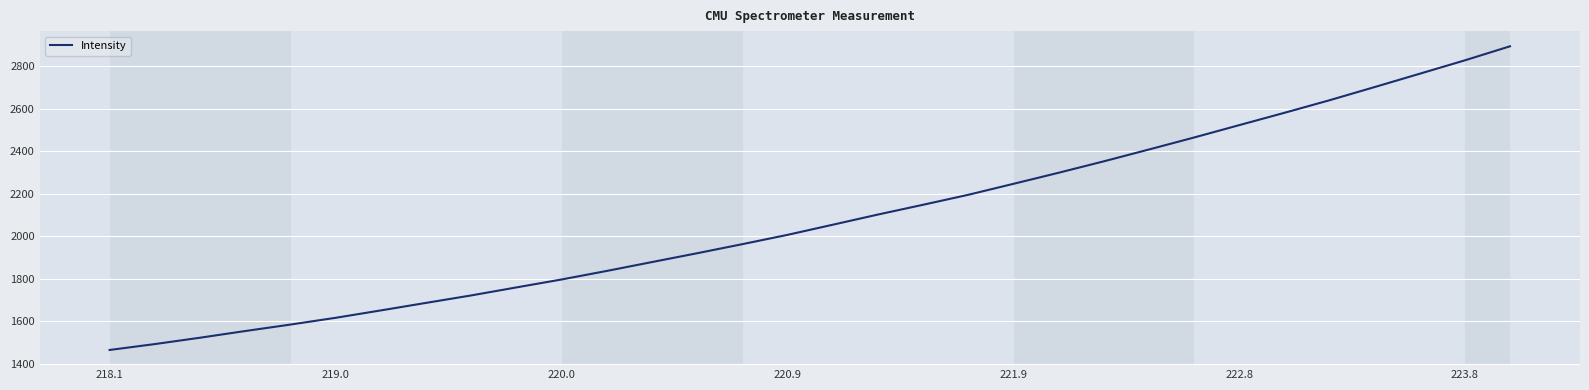

What is the difference between the maximum and minimum values?

1426.0